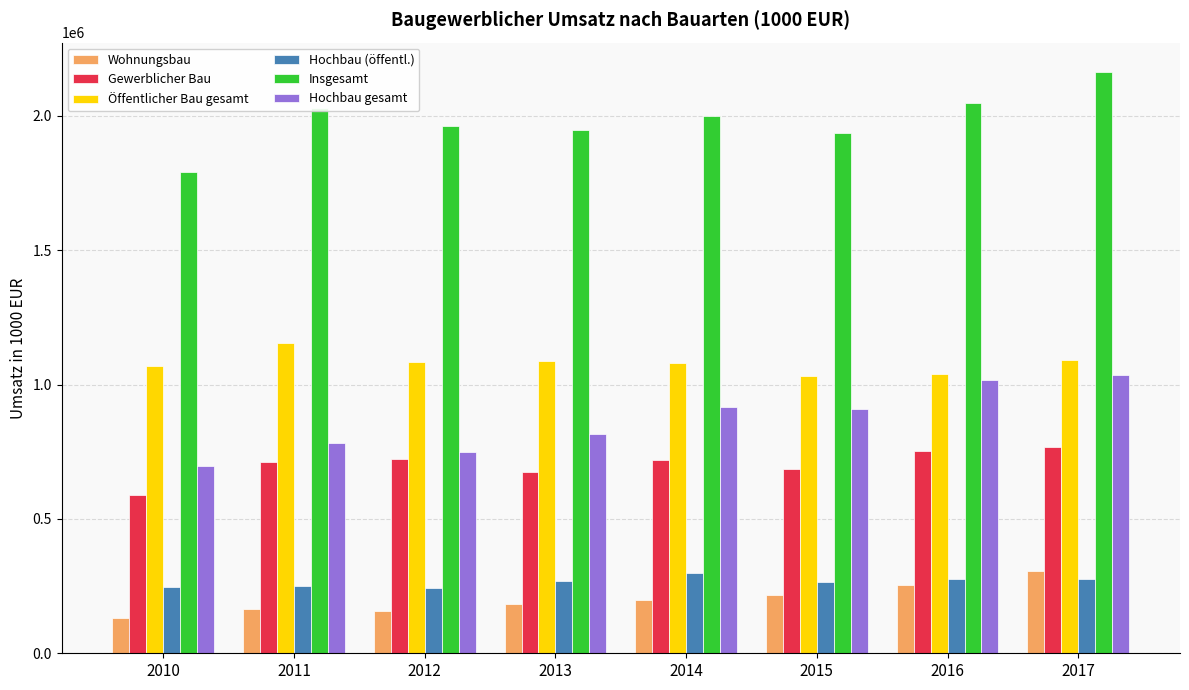

What is the maximum value for Gewerblicher Bau?

767743.6